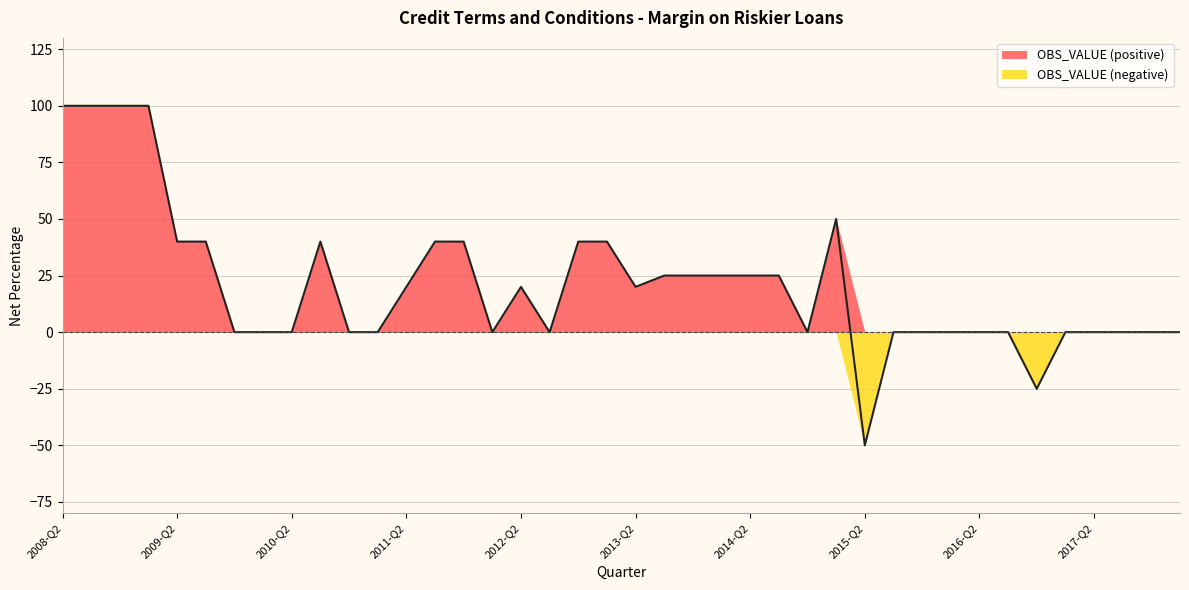

List the labels in order of value, smallest first.

2015-Q2, 2016-Q4, 2009-Q4, 2010-Q1, 2010-Q2, 2010-Q4, 2011-Q1, 2012-Q1, 2012-Q3, 2014-Q4, 2015-Q3, 2015-Q4, 2016-Q1, 2016-Q2, 2016-Q3, 2017-Q1, 2017-Q2, 2017-Q3, 2017-Q4, 2018-Q1, 2011-Q2, 2012-Q2, 2013-Q2, 2013-Q3, 2013-Q4, 2014-Q1, 2014-Q2, 2014-Q3, 2009-Q2, 2009-Q3, 2010-Q3, 2011-Q3, 2011-Q4, 2012-Q4, 2013-Q1, 2015-Q1, 2008-Q2, 2008-Q3, 2008-Q4, 2009-Q1